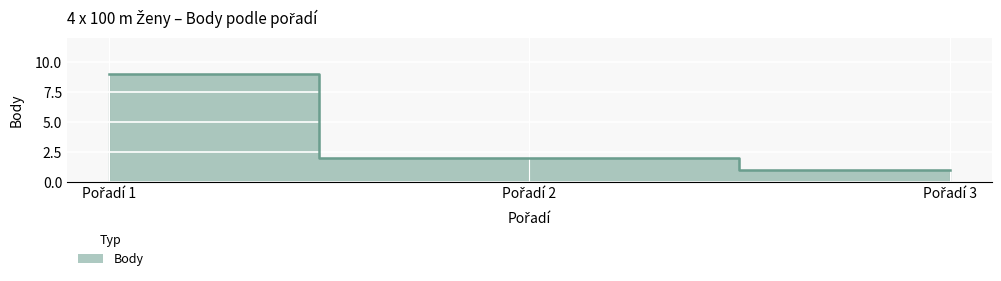

What is the change in value from Pořadí 2 to Pořadí 3?

-1